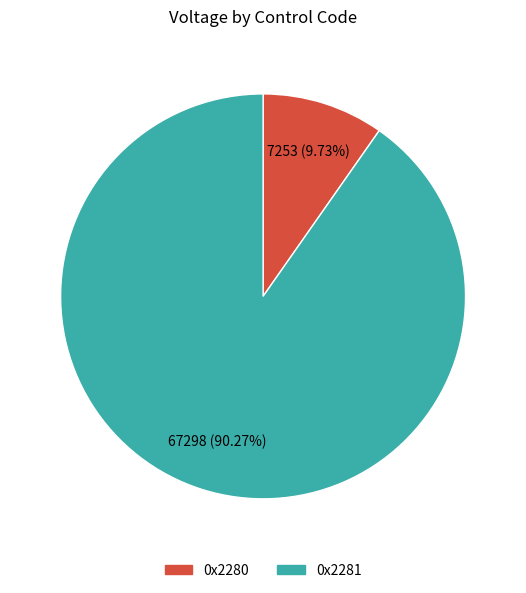

Is there any slice that represents more than half of the pie?

Yes